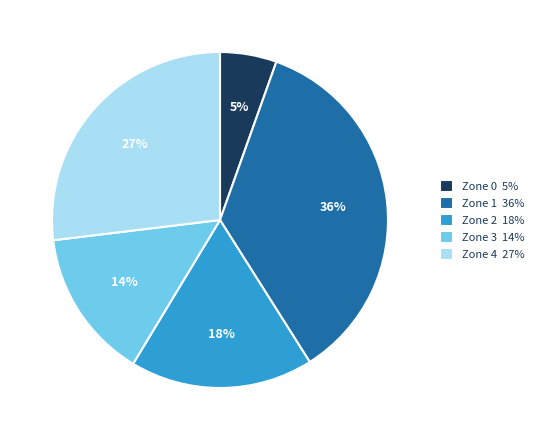

Which has a higher value, Zone 0 or Zone 2?

Zone 2